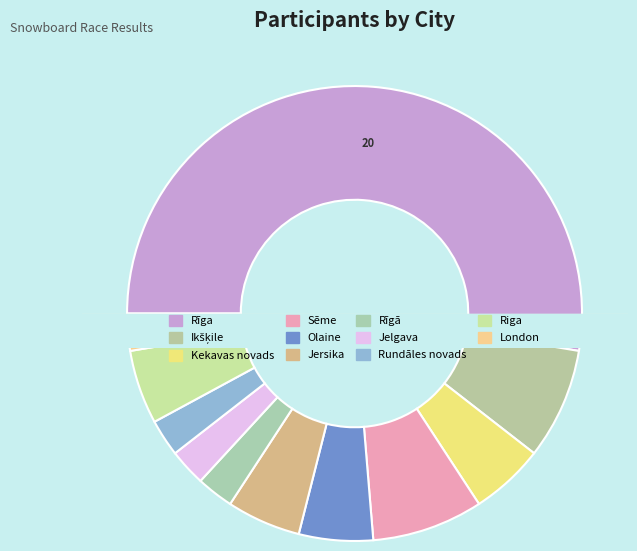

To the nearest percent, what is the average slice percentage?

9%